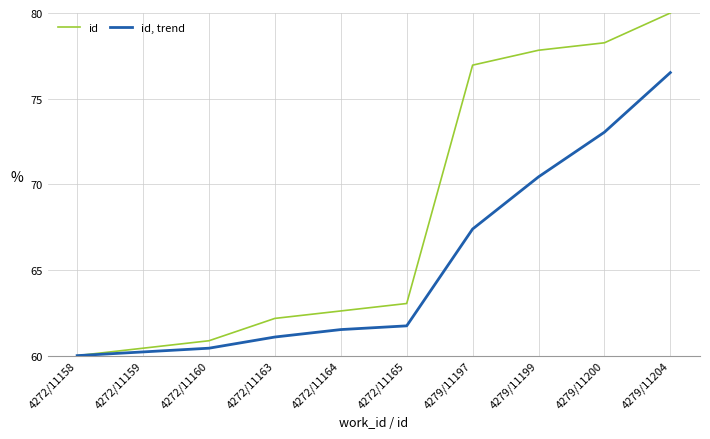

True or false: id, trend has a value of 24.9 at 4272/11158.

False